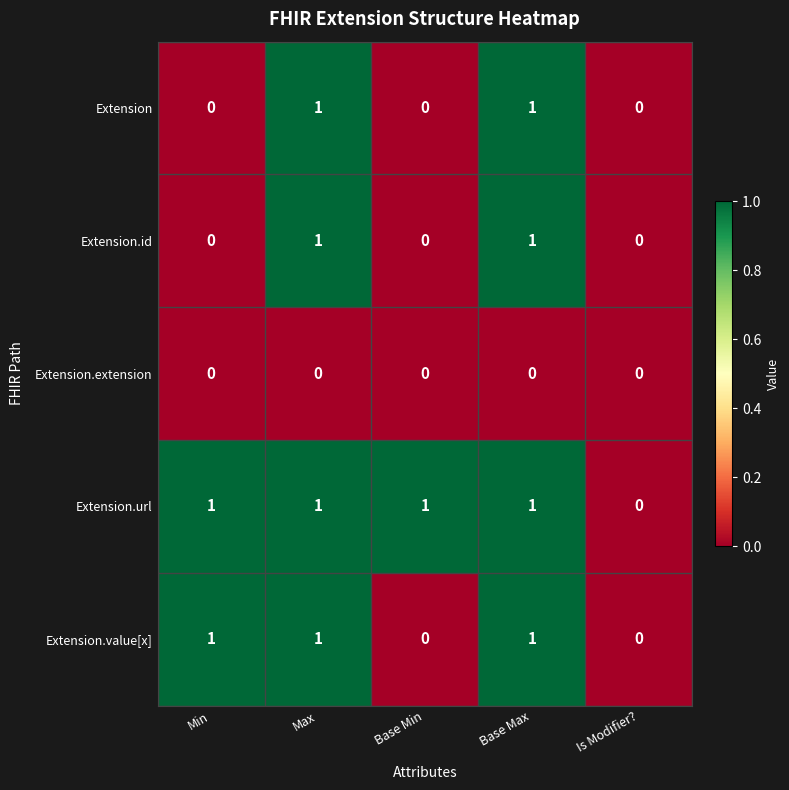

The value of Extension.value[x] at Max is 1. True or false?

True